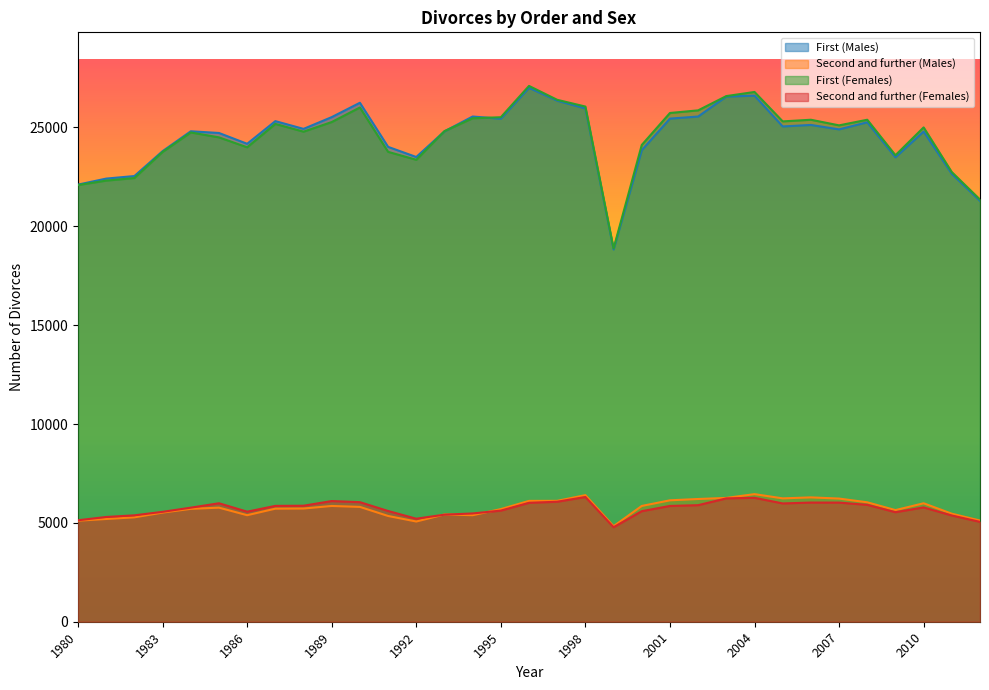

Is it true that Second and further (Females) equals 4779 at 1999?

True